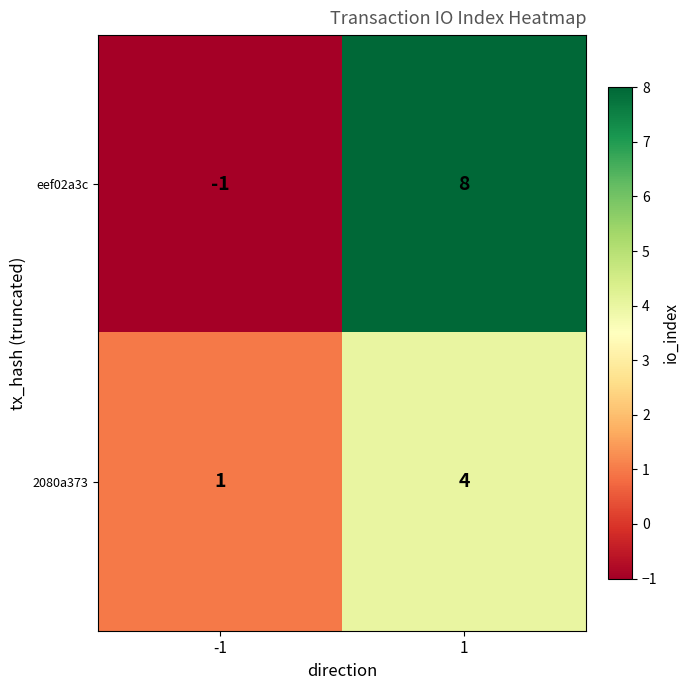

What value does the 2080a373 series have at 1?

4